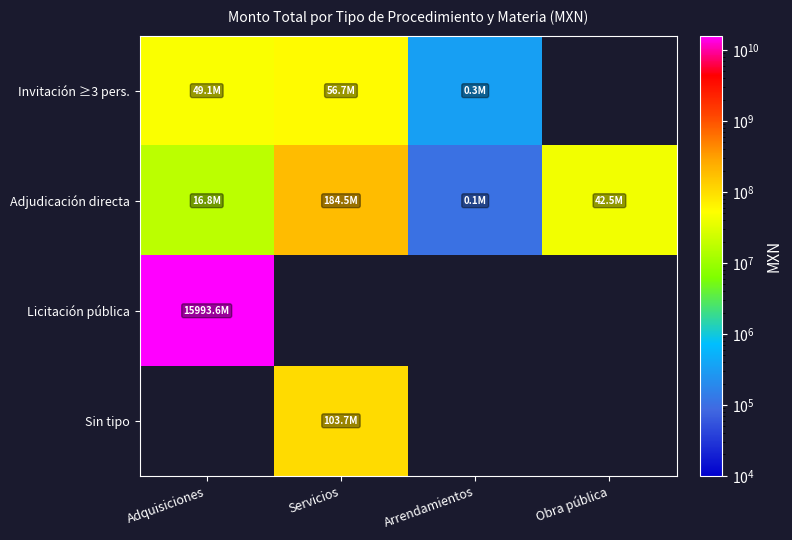

What is the minimum value shown in the chart?

104400.0